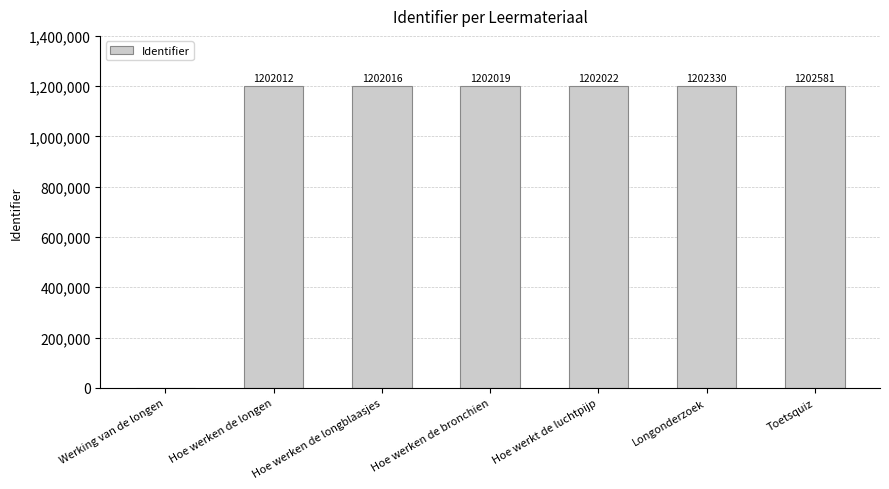

Approximately how many times larger is the value at Hoe werken de longblaasjes compared to Longonderzoek?

1.0